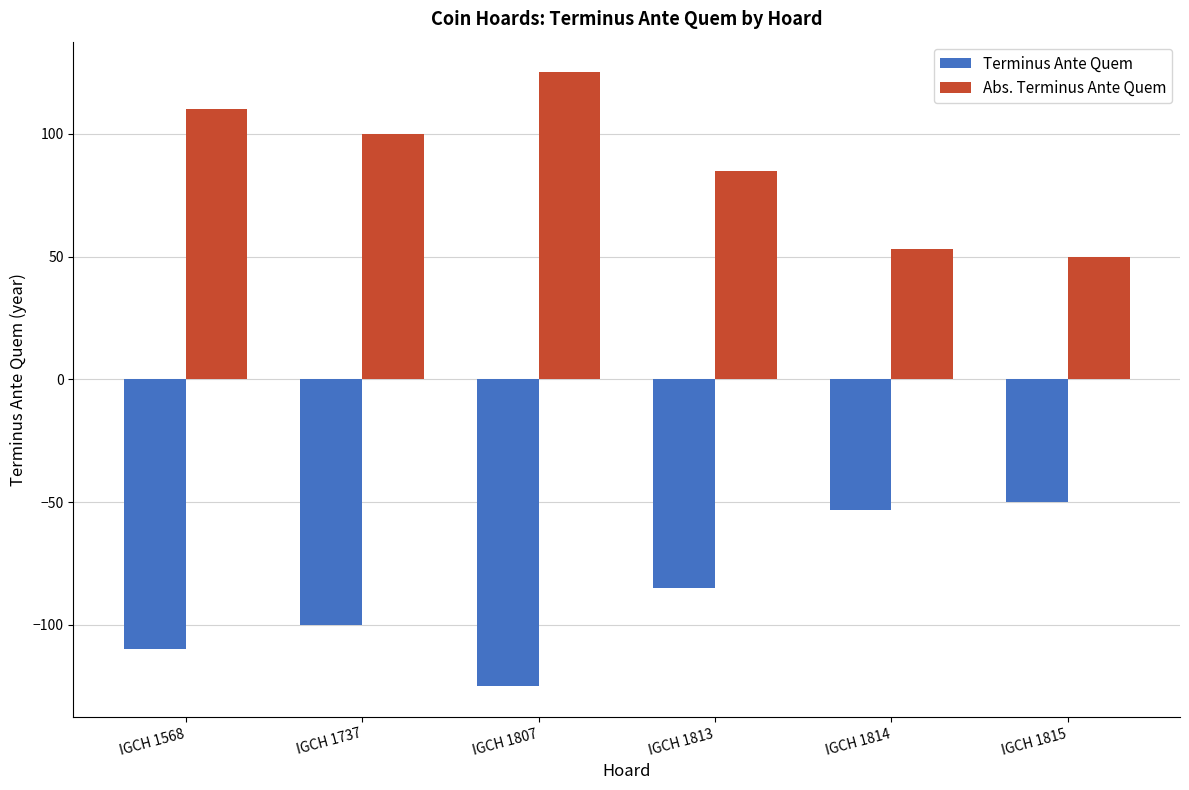

What is the sum of the Terminus Ante Quem values at IGCH 1807 and IGCH 1737?

-225